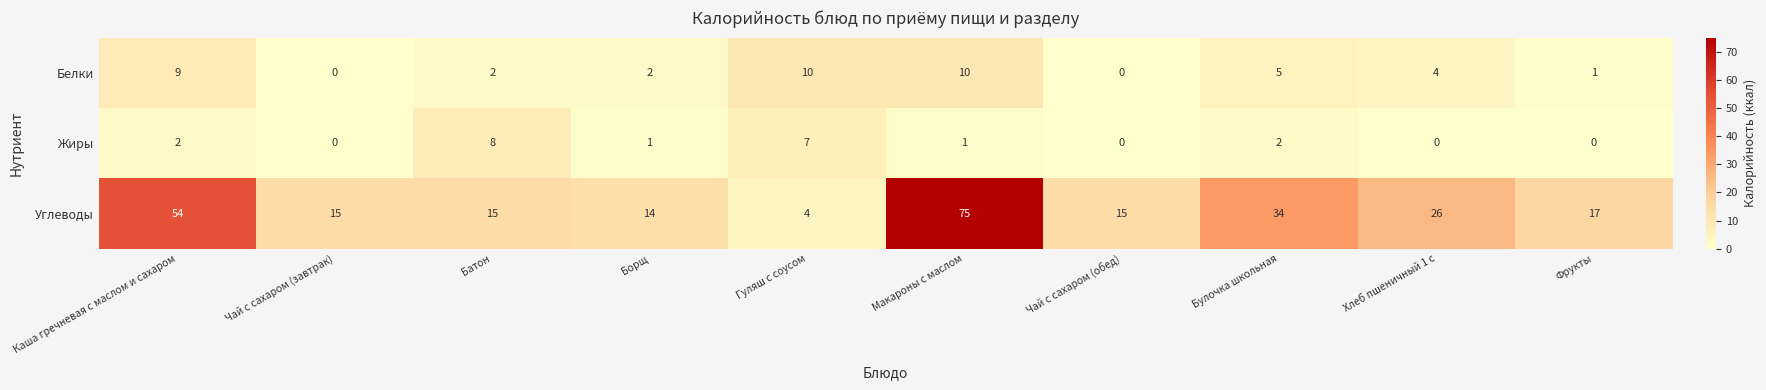

The value of Жиры at Батон is 5. True or false?

False